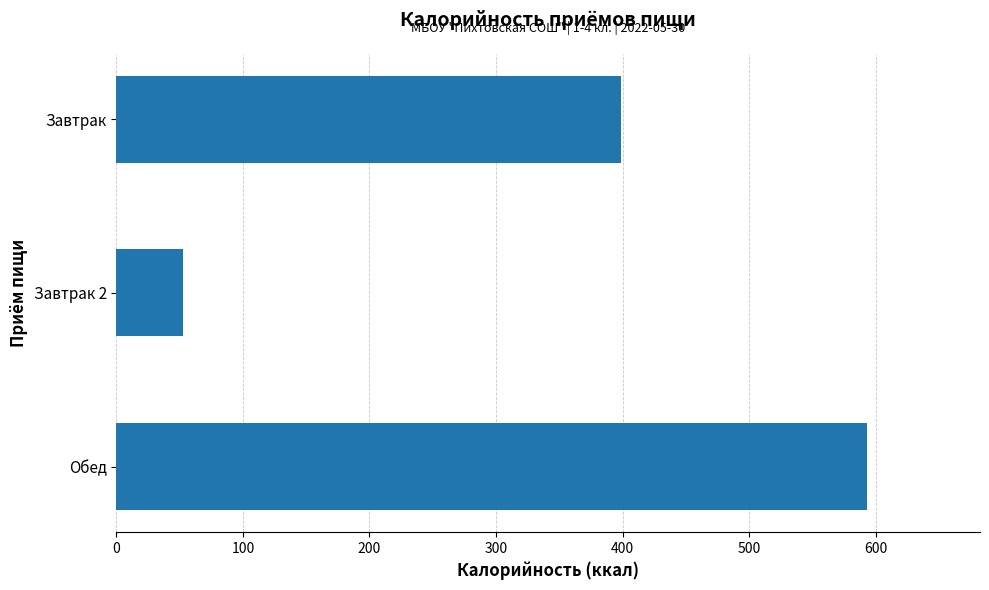

What is the maximum value shown in the chart?

593.5